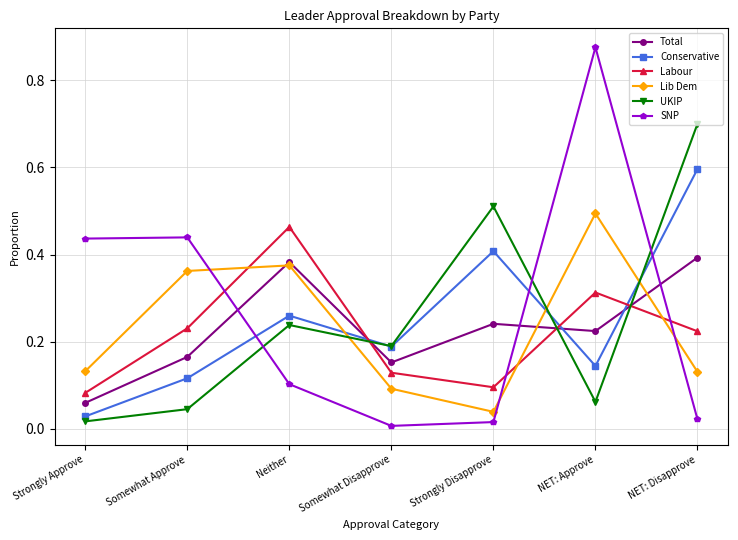

Rank the series by their maximum value, from lowest to highest.

Total, Labour, Lib Dem, Conservative, UKIP, SNP